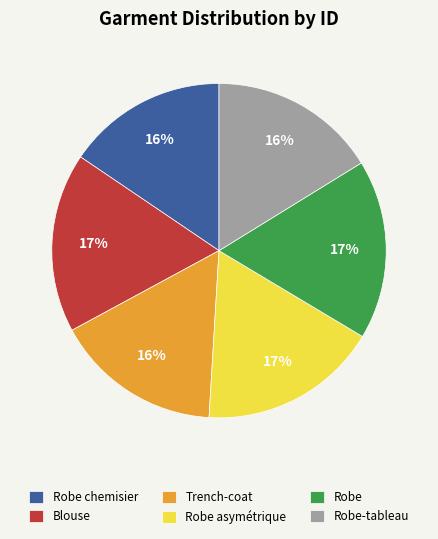

Does any single category account for the majority?

No